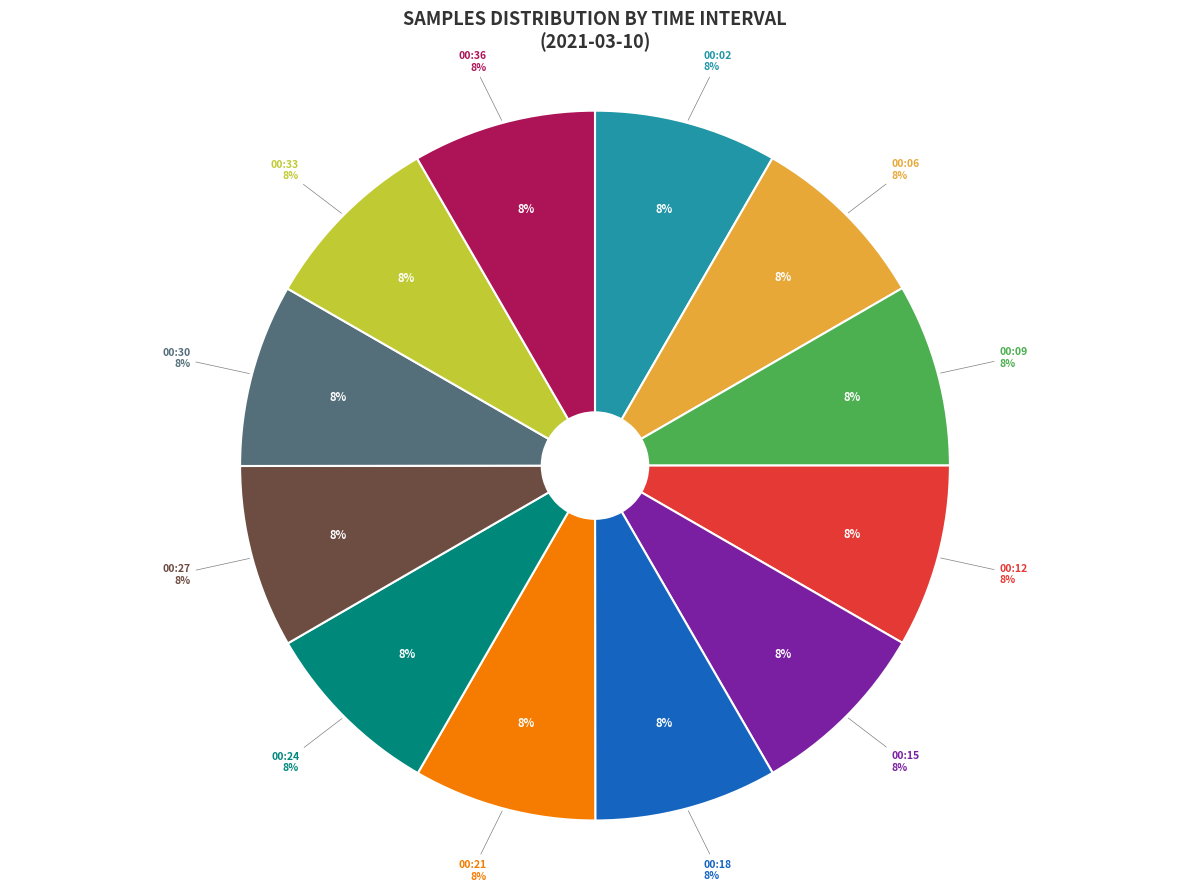

To the nearest percent, what is the combined percentage of 00:18 and 00:06?

17%